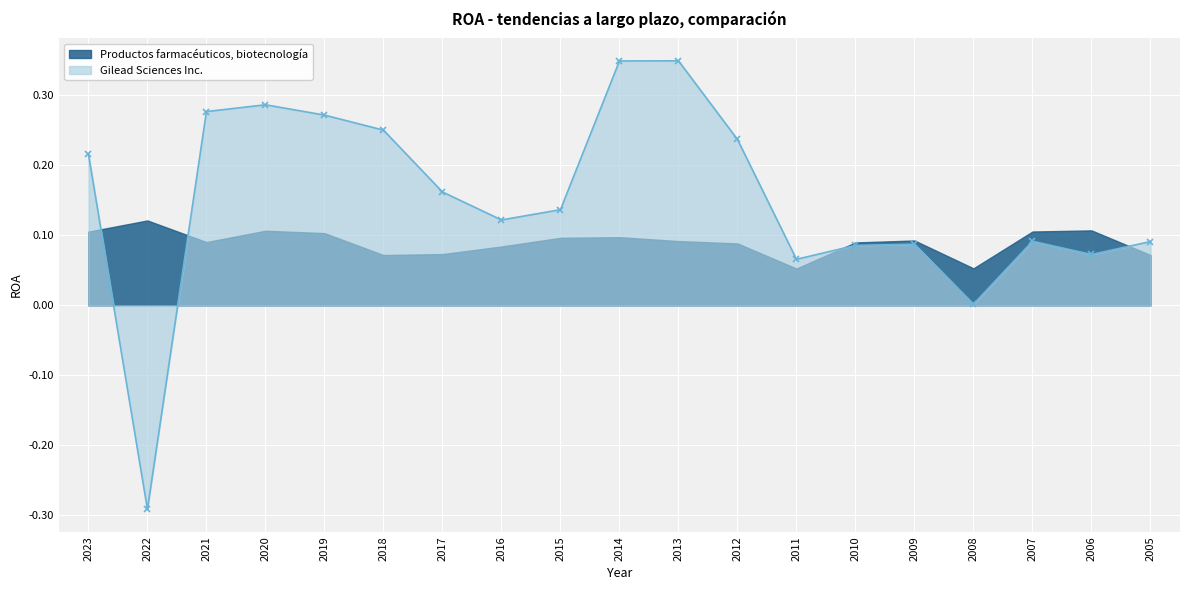

What is the average value of the Gilead Sciences Inc. series?

0.2